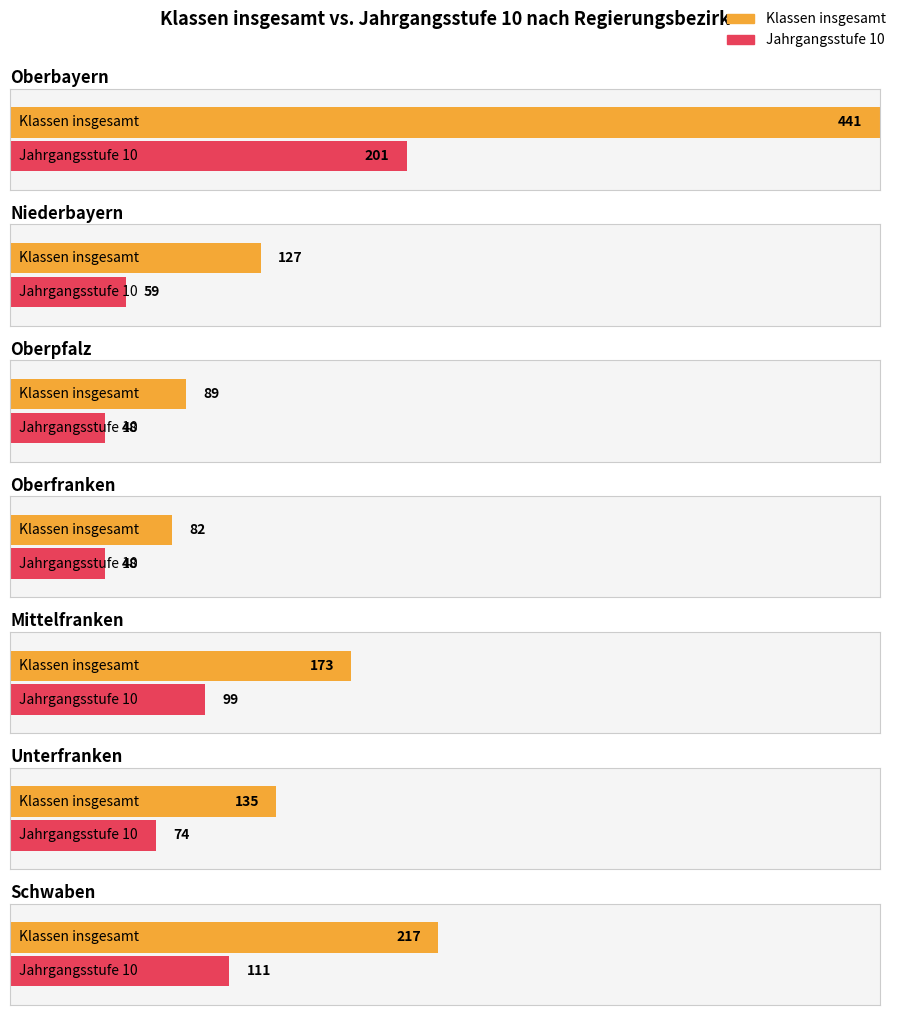

The BGJ/s series shows 2 at Unterfranken. True or false?

False